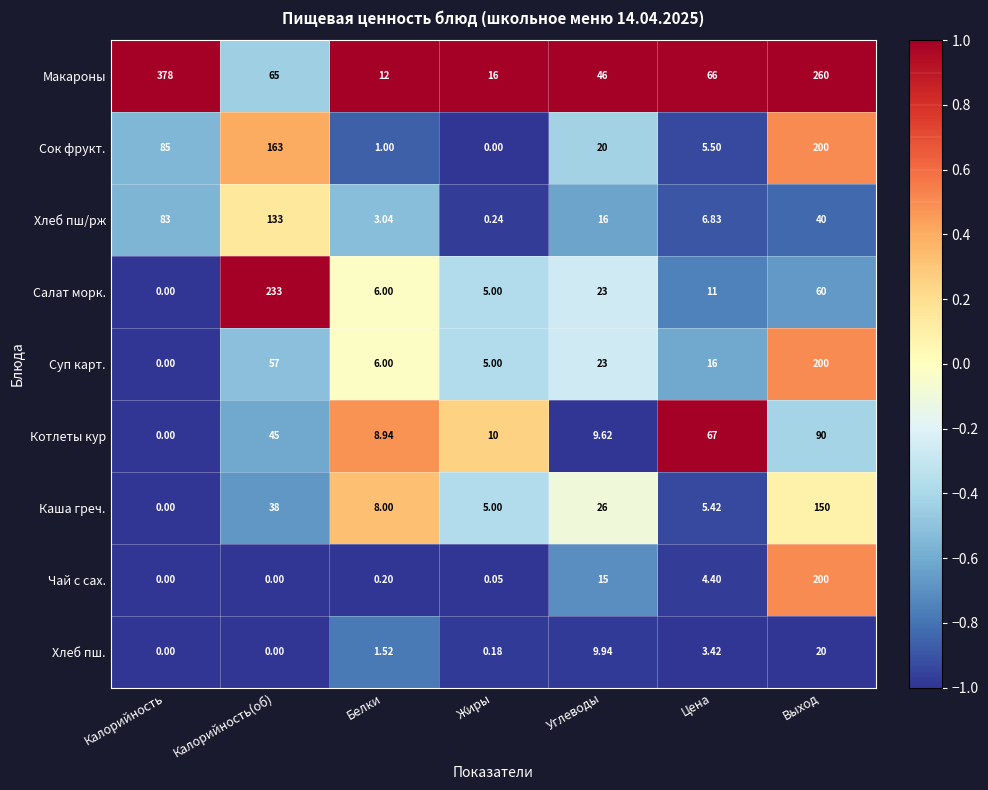

List the labels in order of Сок фрукт. value, smallest first.

Жиры, Белки, Цена, Углеводы, Калорийность, Калорийность(об), Выход